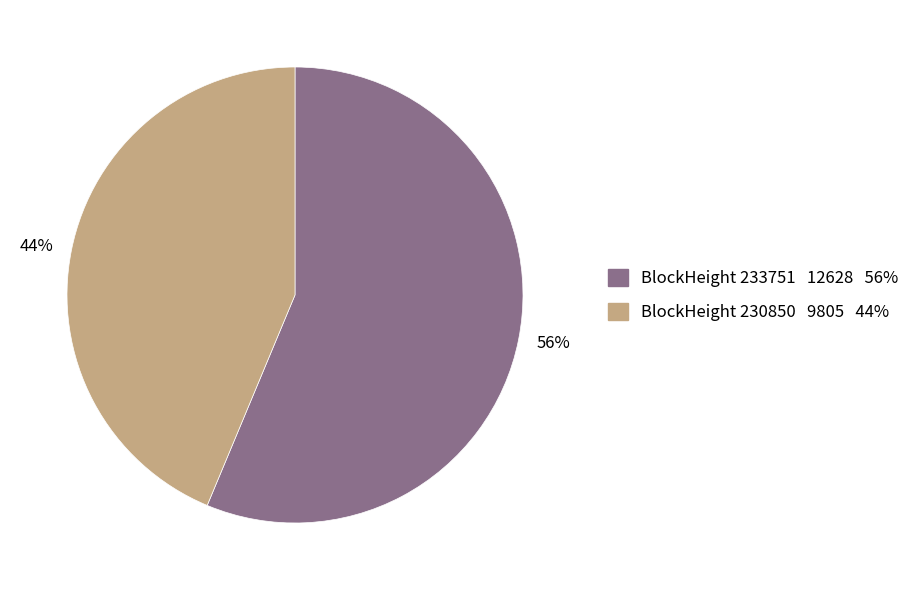

Which has a higher value, 44% or 56%?

56%